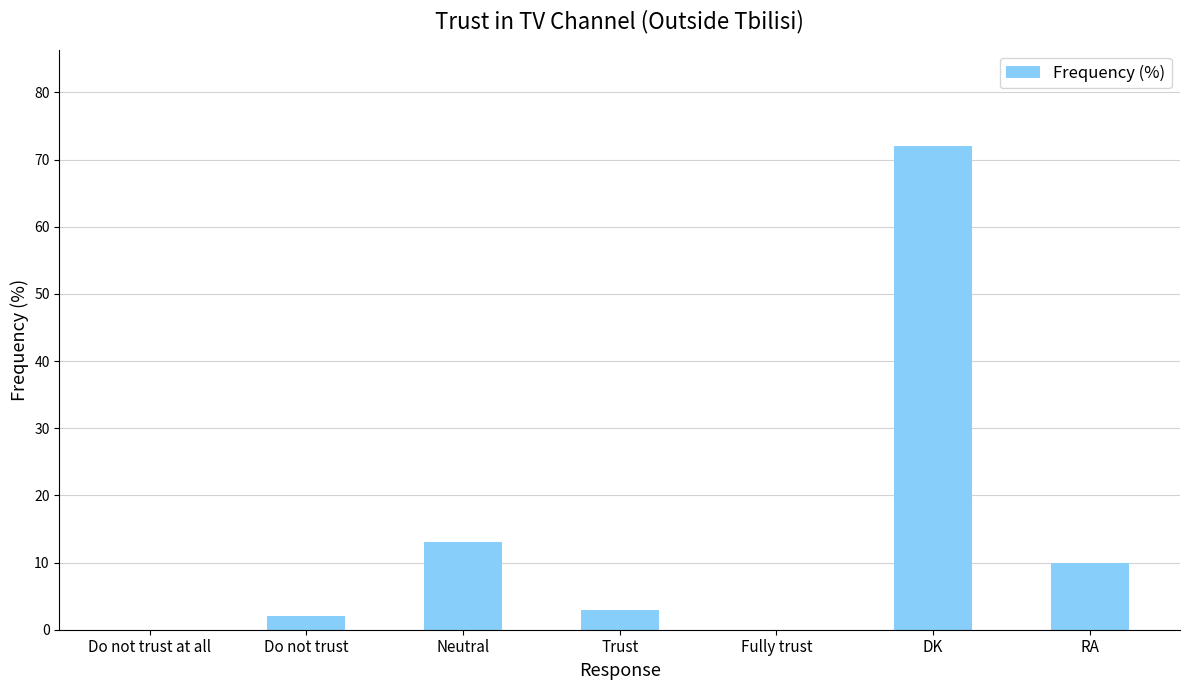

Reading right to left, transcribe all the data shown in this chart.

RA=10	DK=72	Fully trust=0	Trust=3	Neutral=13	Do not trust=2	Do not trust at all=0